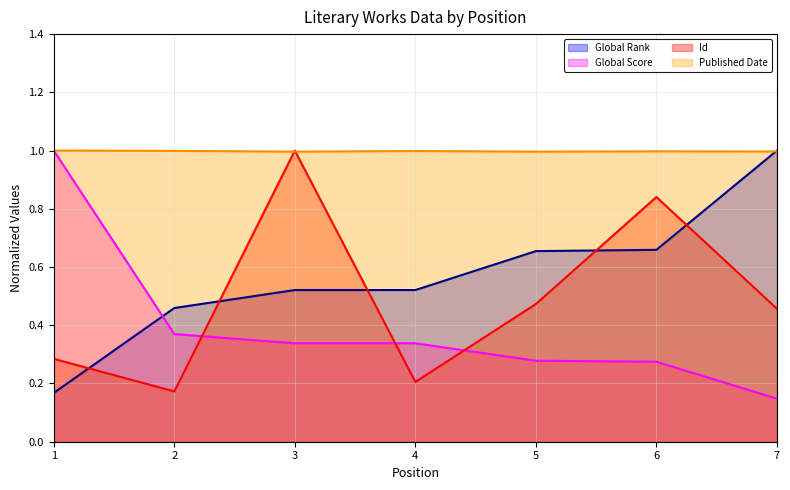

Where is the first local maximum for Published Date?

4